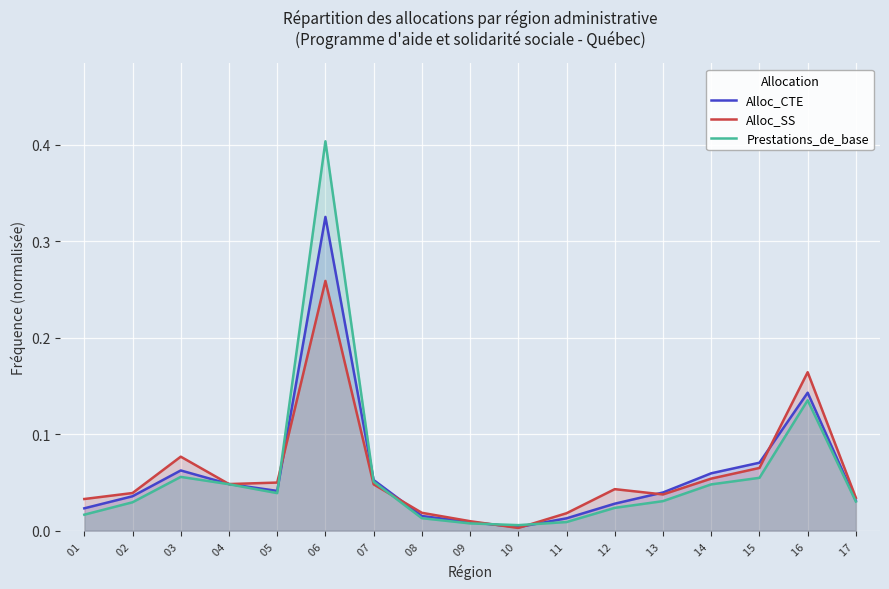

True or false: Alloc_SS has more than 1 interior local peaks.

True